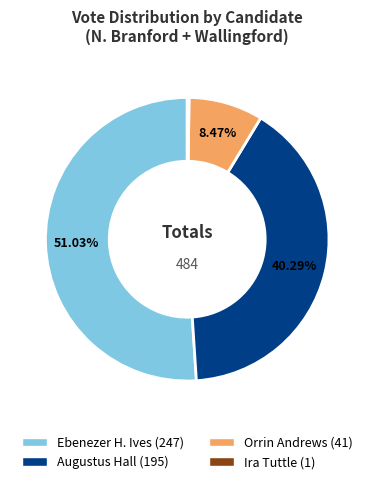

Is there any slice that represents more than half of the pie?

Yes